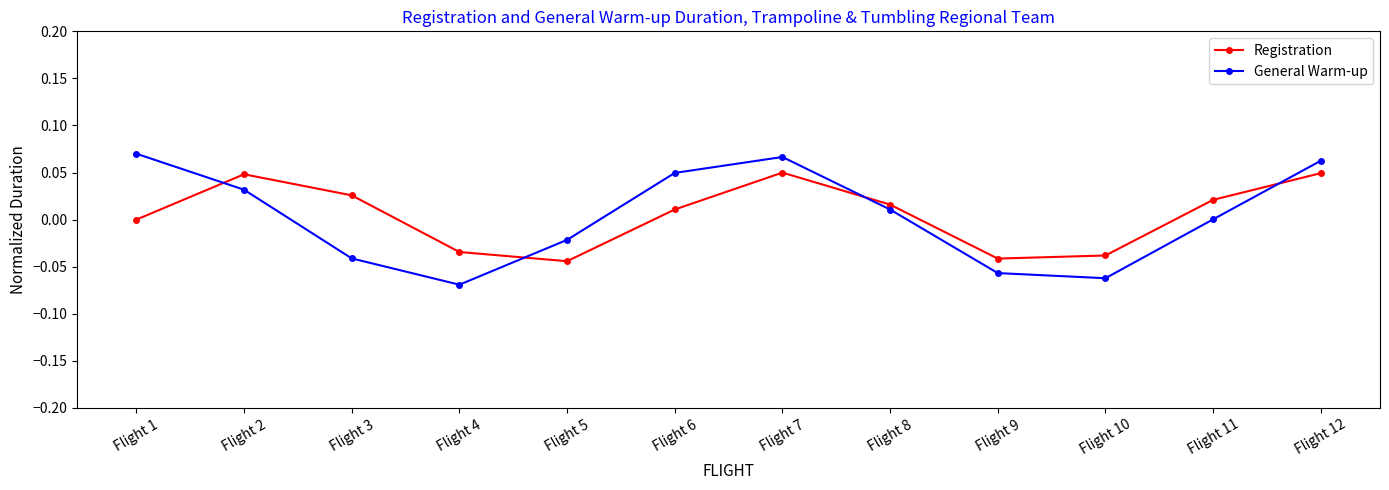

In Registration, how many points are higher than both neighbors (excluding endpoints)?

2